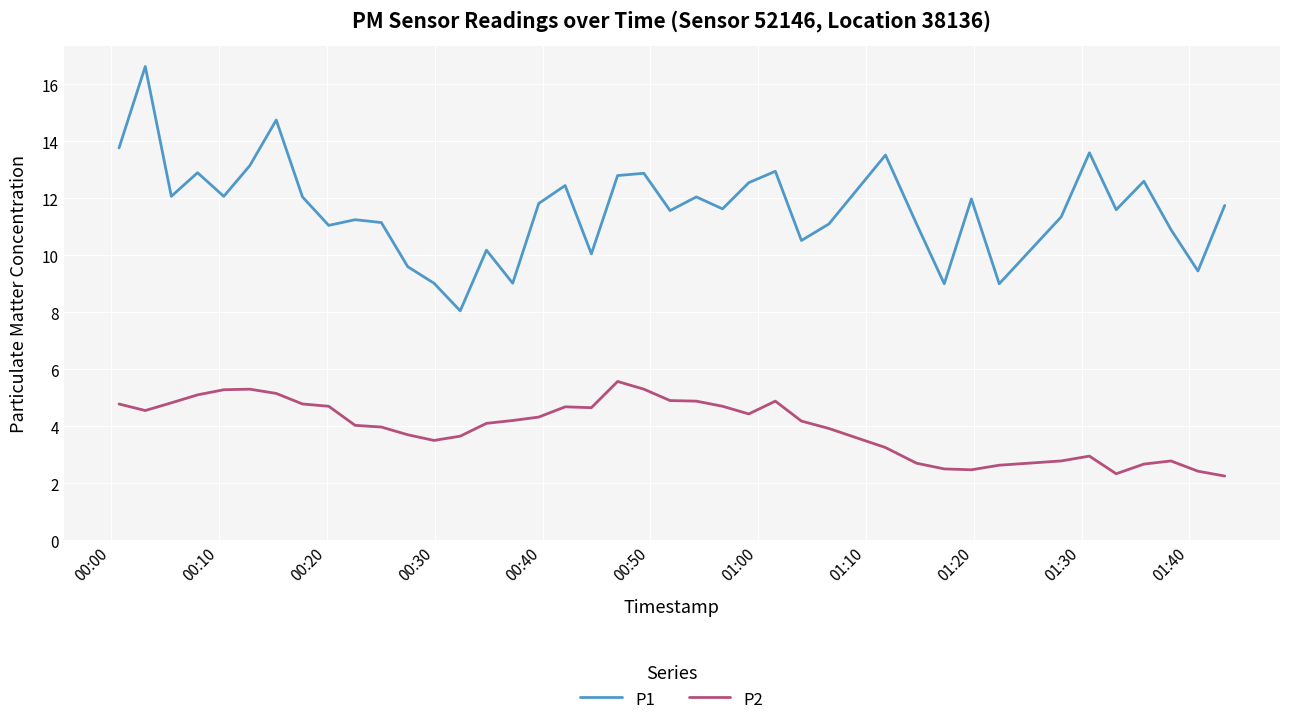

What is the maximum value for P1?

16.6